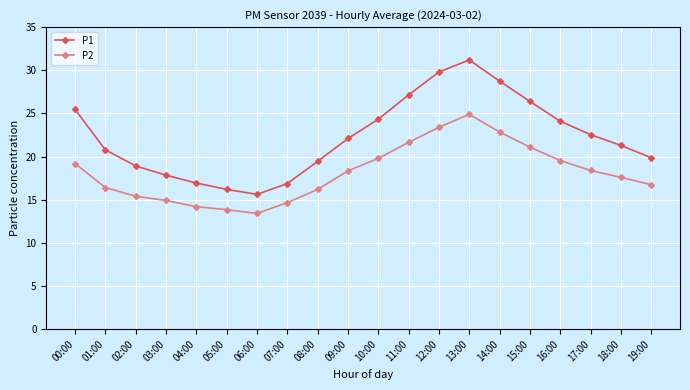

How many interior local peaks does the P2 series have?

1